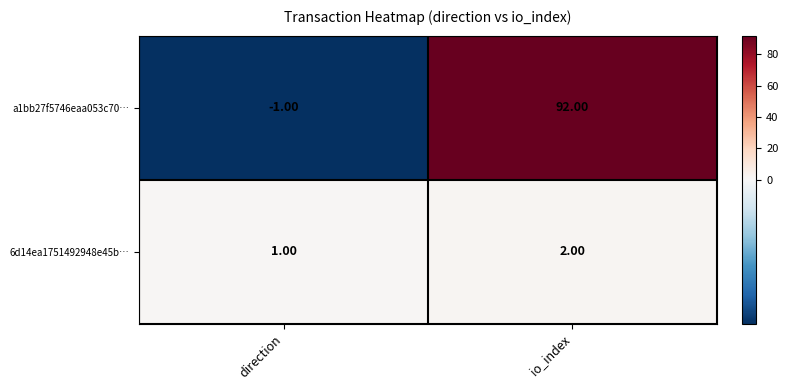

At which label does a1bb27f5746eaa053c70… reach its peak?

io_index